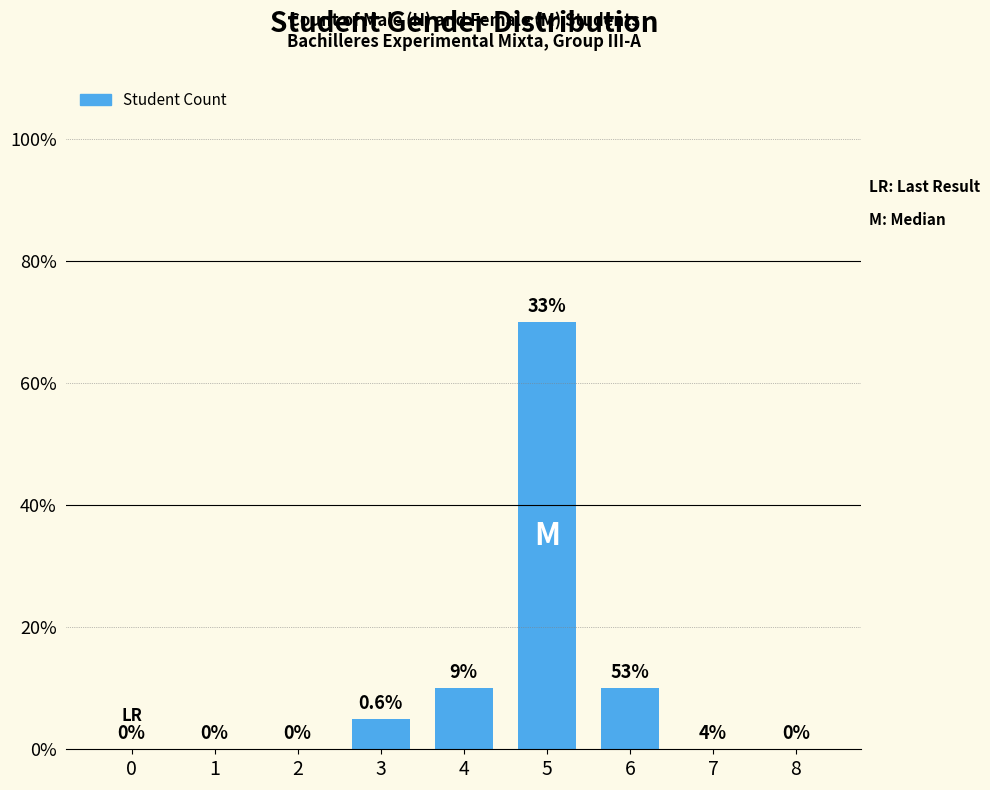

Are the bars horizontal?

No